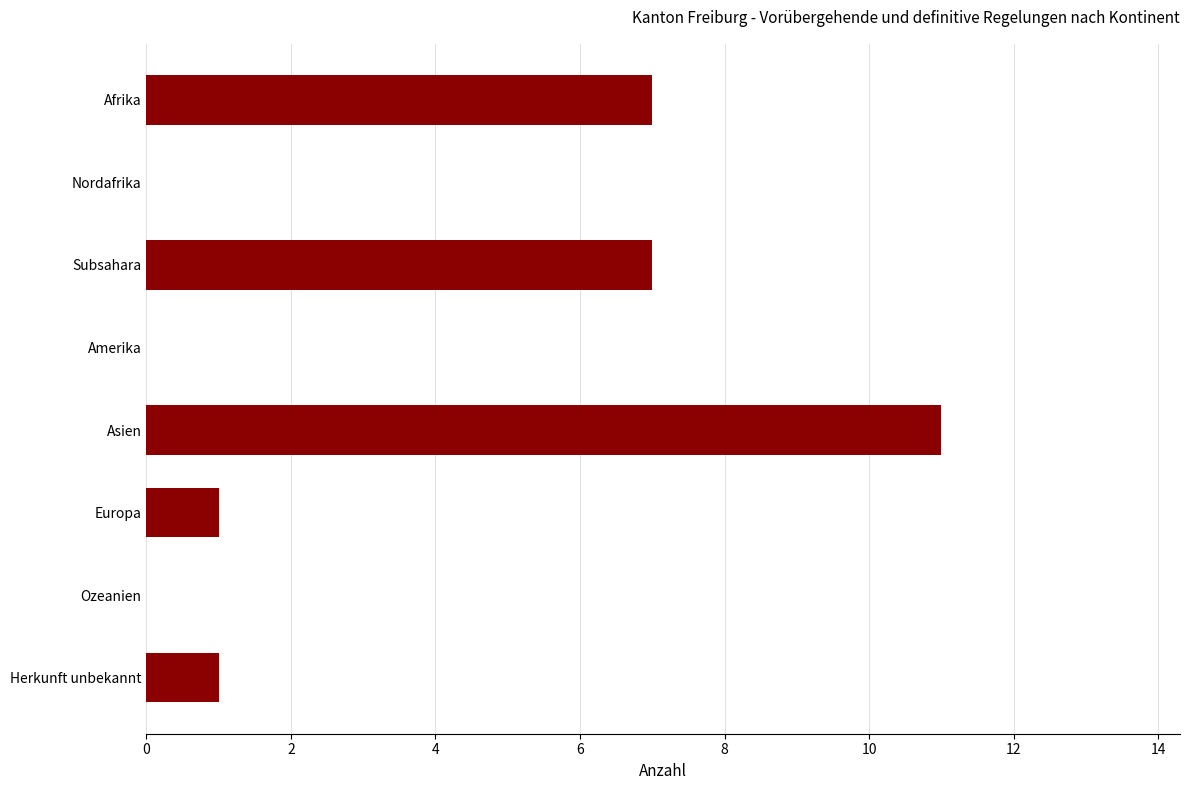

Reading top to bottom, extract all data points from this chart.

Afrika=7	Nordafrika=0	Subsahara=7	Amerika=0	Asien=11	Europa=1	Ozeanien=0	Herkunft unbekannt=1